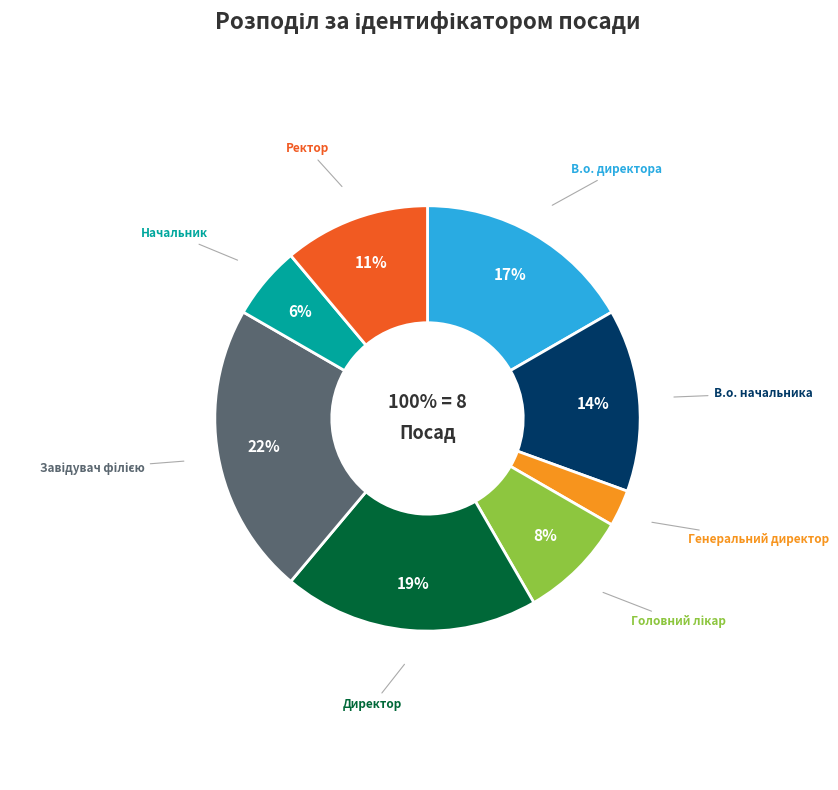

How much of the chart is everything except В.о. начальника?

86.1%